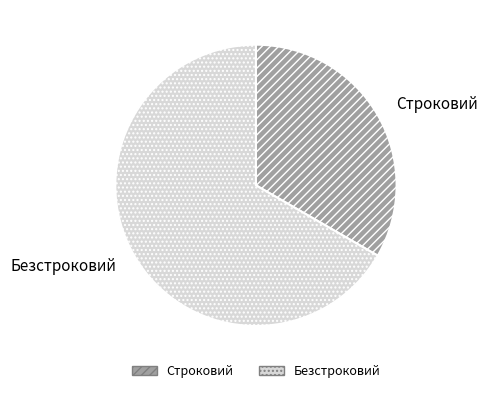

Is it true that Строковий is 27% of the pie?

False